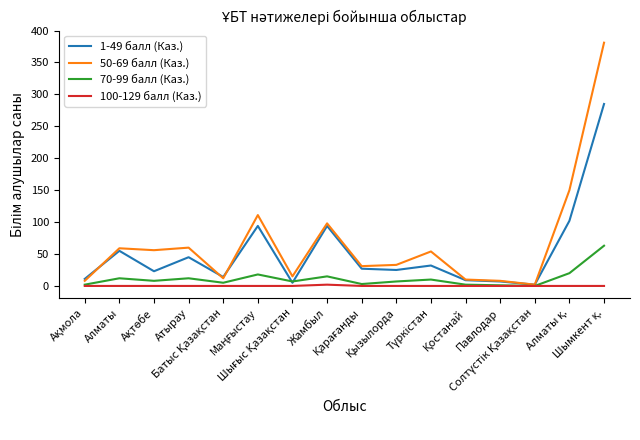

List the series in order of their peak value, highest first.

50-69 балл (Каз.), 1-49 балл (Каз.), 70-99 балл (Каз.), 100-129 балл (Каз.)